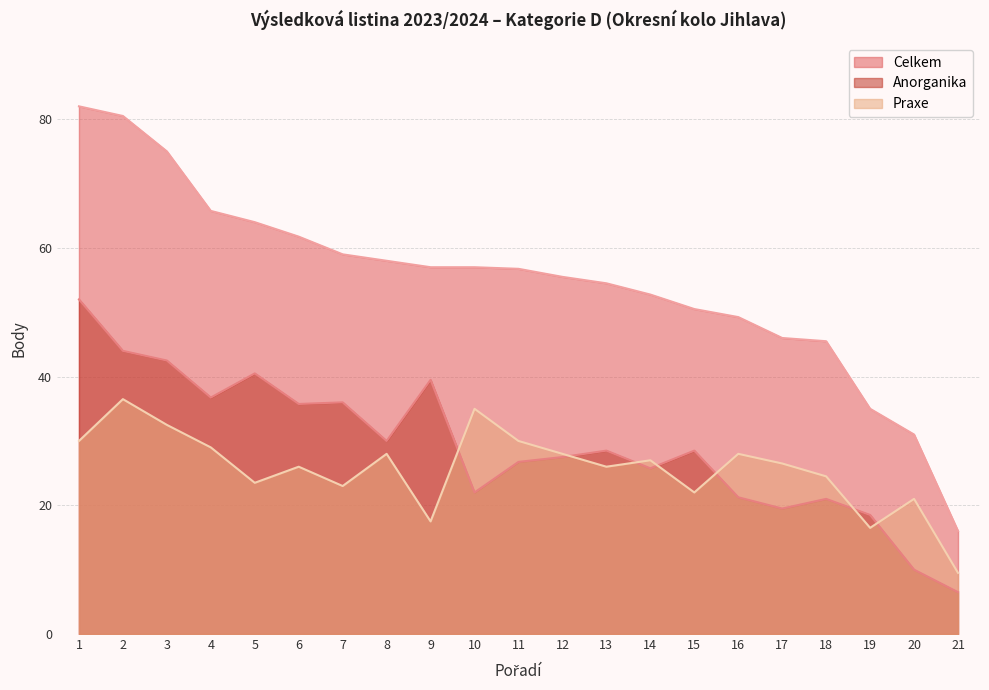

How many data points does each series have?

21